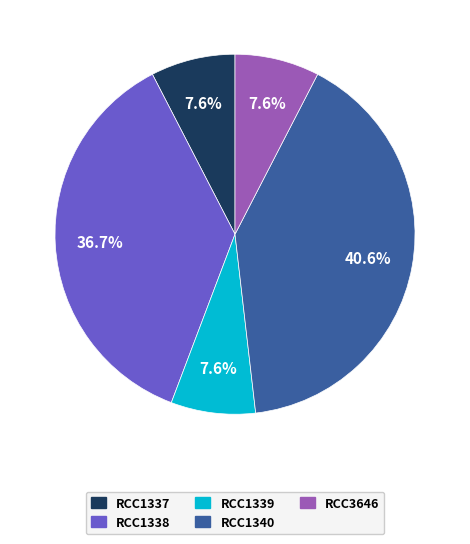

What is the ratio of the value at RCC1337 to the value at RCC3646?

1.0